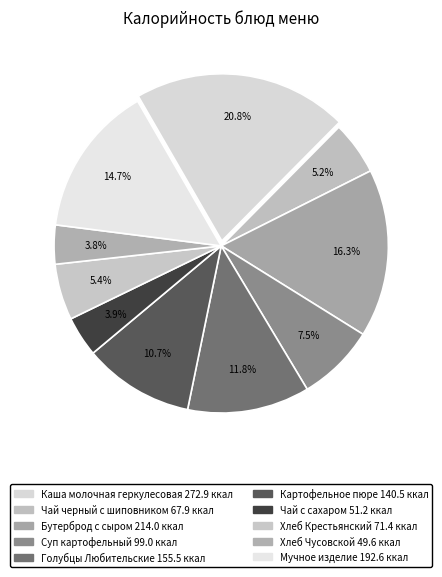

Is it true that Голубцы Любительские is 12% of the pie?

True